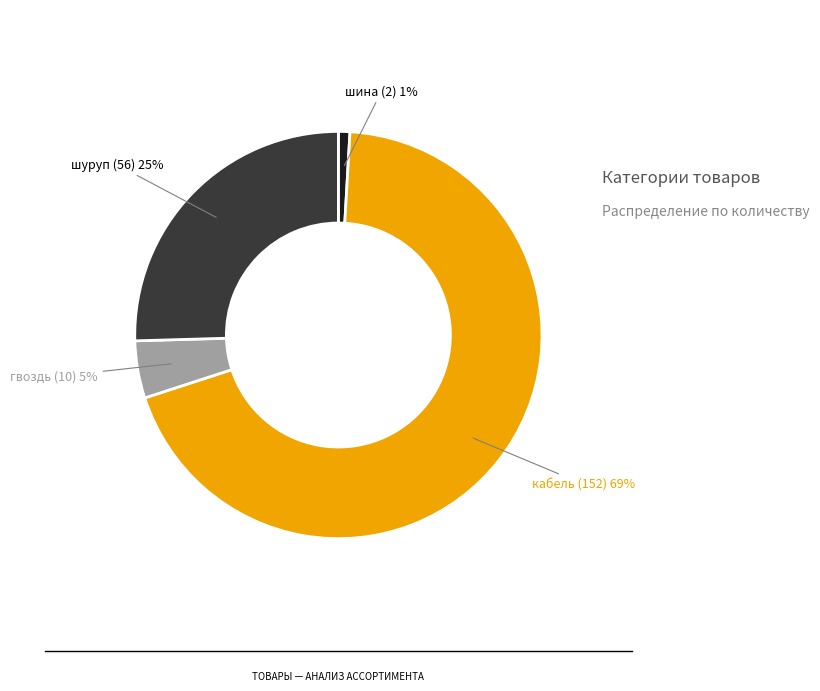

Does гвоздь represent more than half of the total?

No